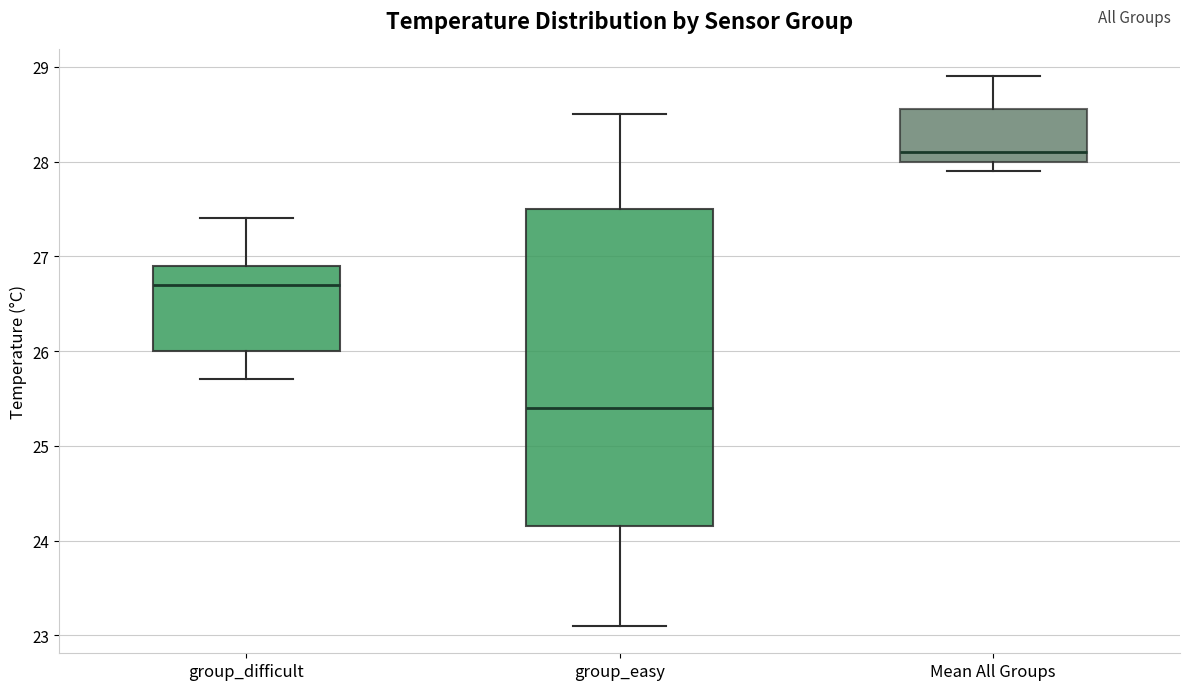

Which box's median line is the lowest?

group_easy